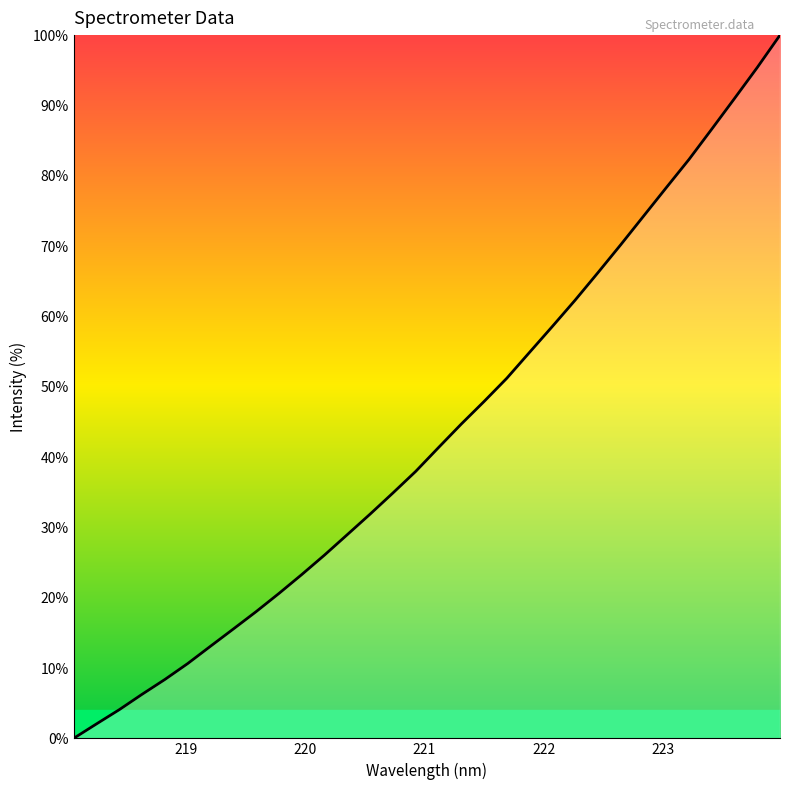

What is the greatest value displayed?

100.0